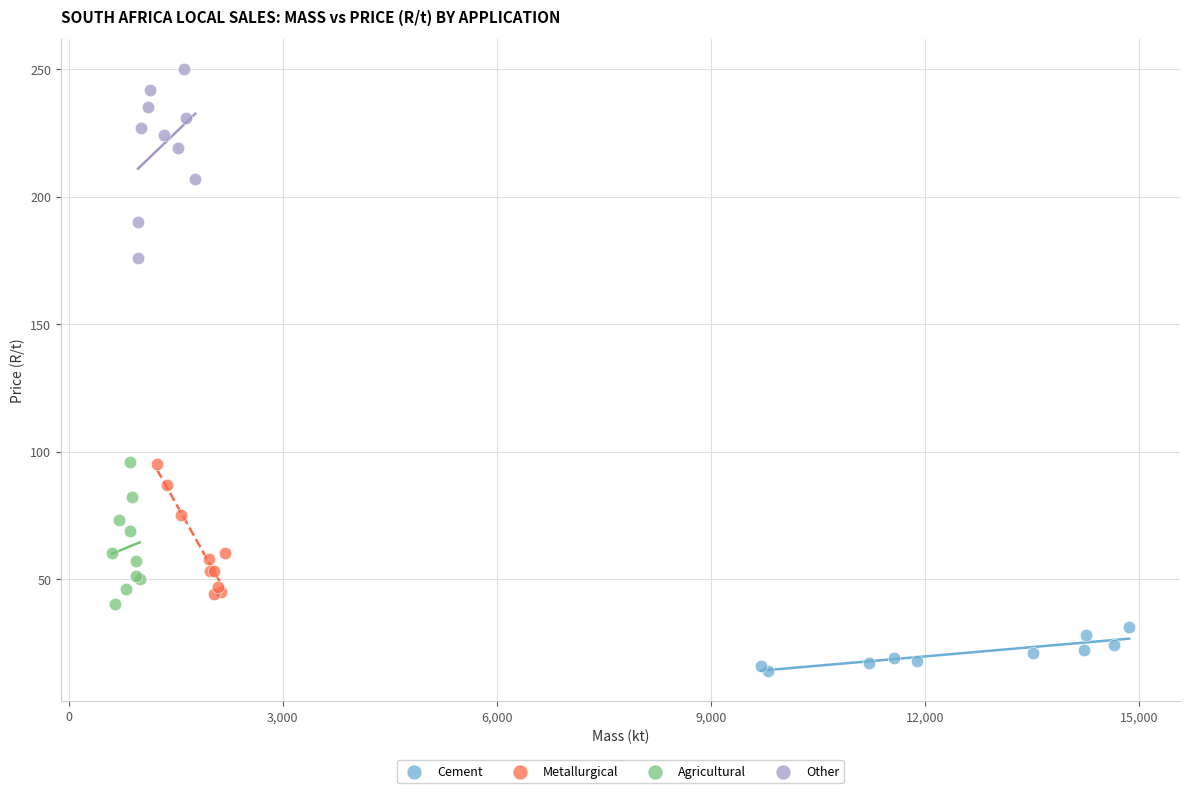

Which series contains the lowest Y value?

Cement